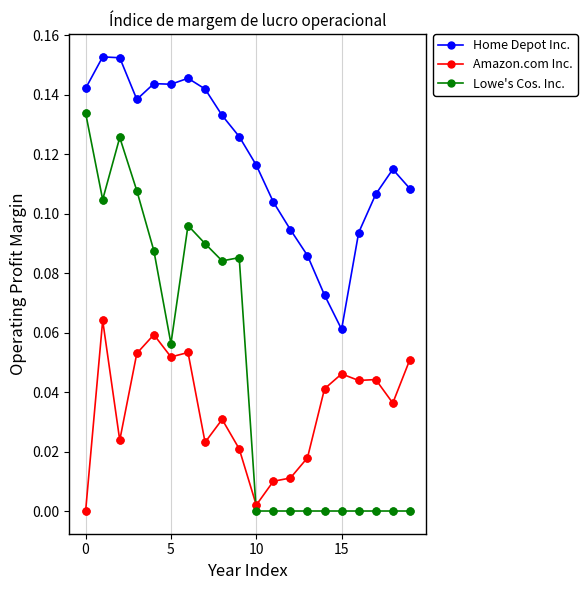

Which series has the largest total across all categories?

Home Depot Inc.